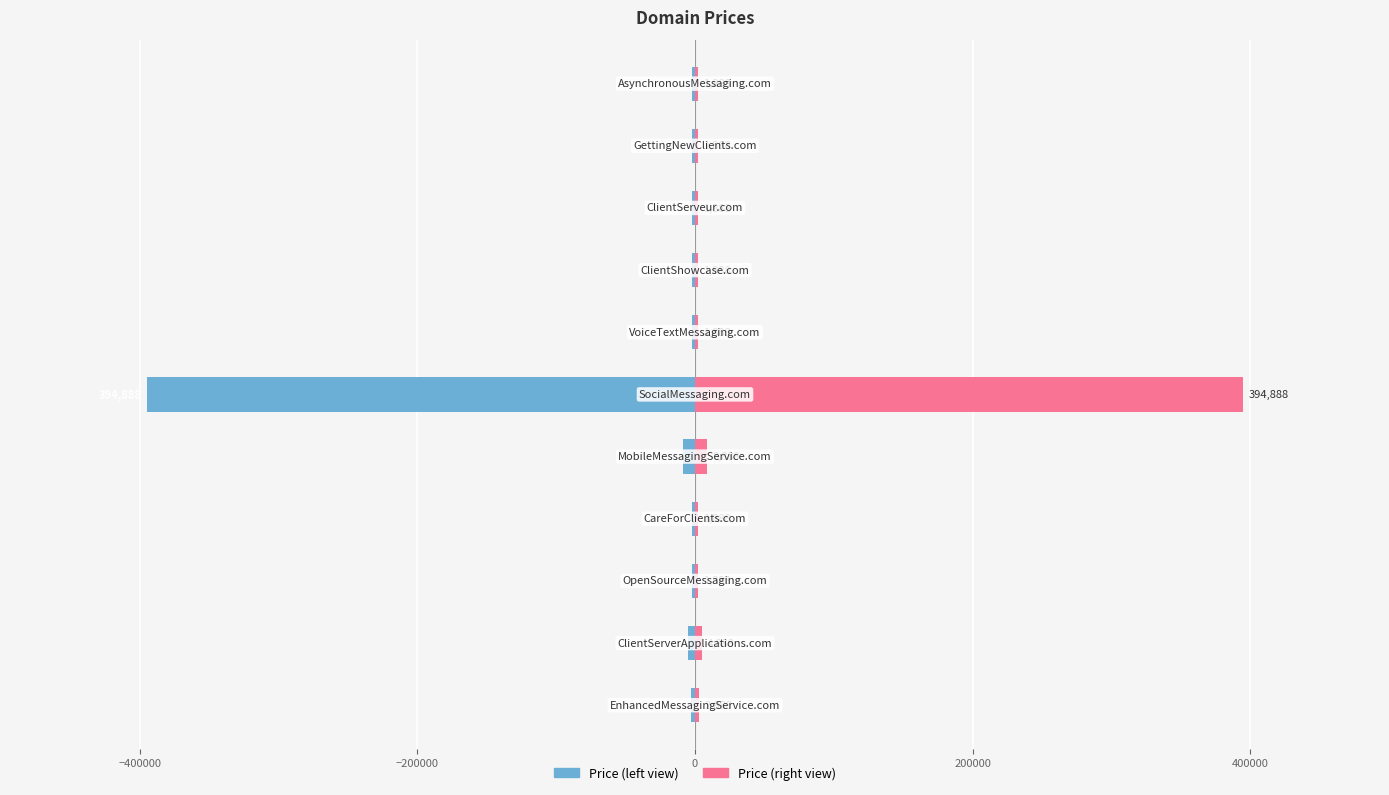

Rank the series by their average value, from highest to lowest.

Price (right), Price (left)